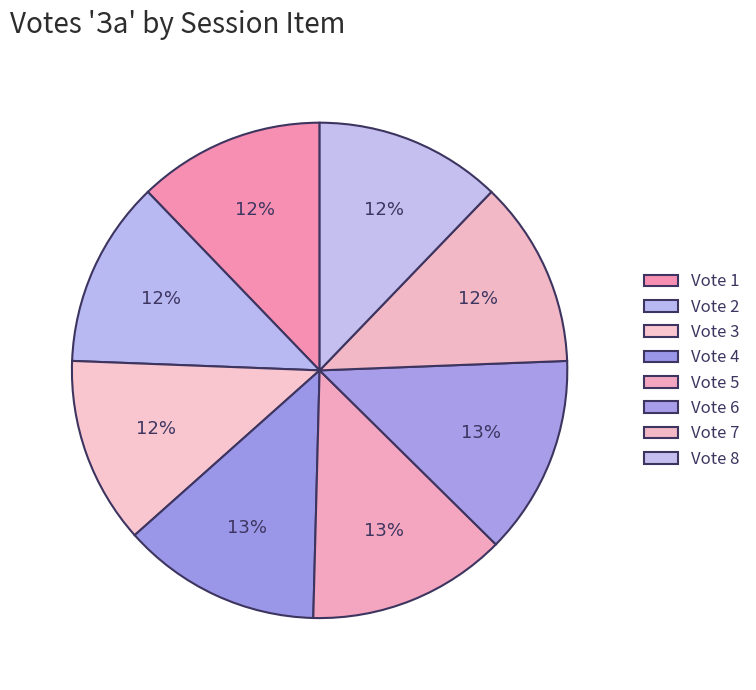

Count the number of slices in the pie.

8